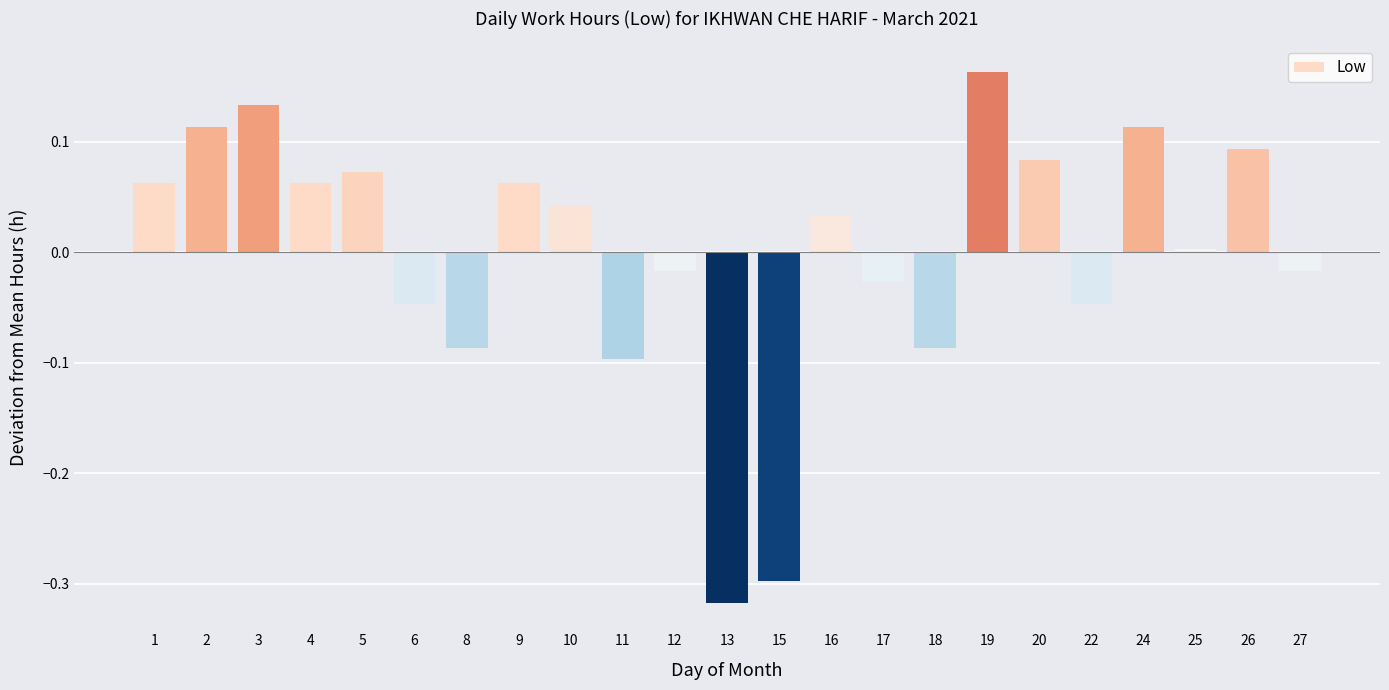

What is the difference between the maximum and minimum values?

0.5